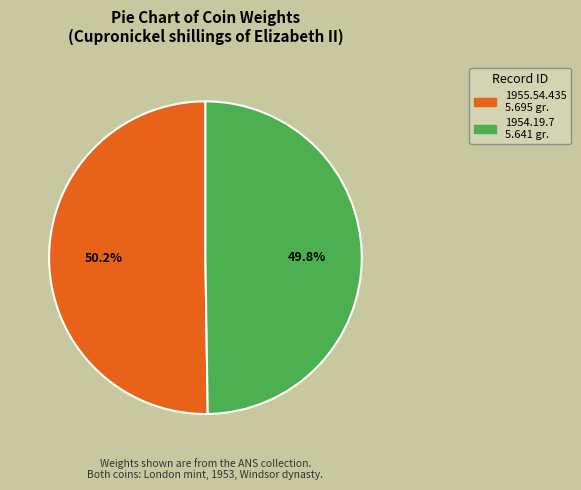

How many slices are in this pie chart?

2